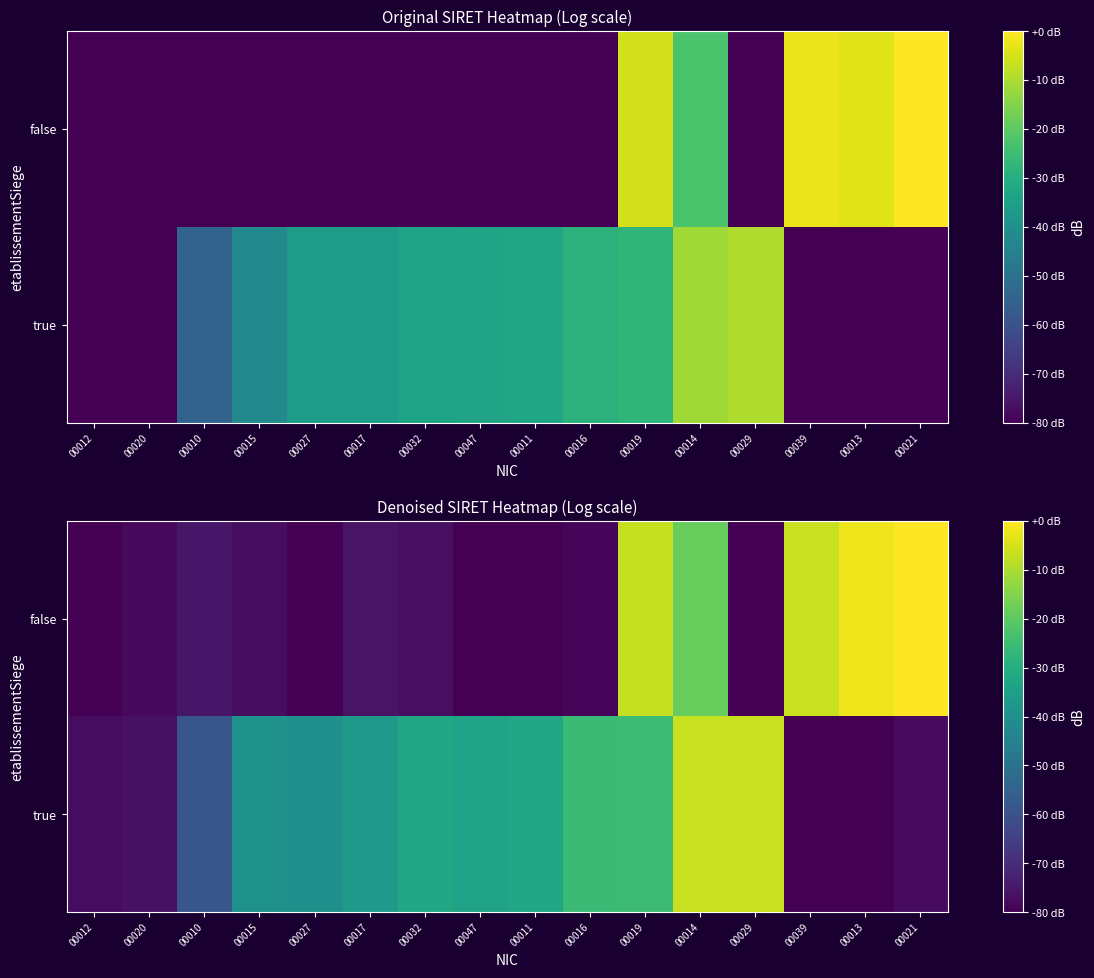

What is the sum of the true values at 00014 and 00047?

-40.7